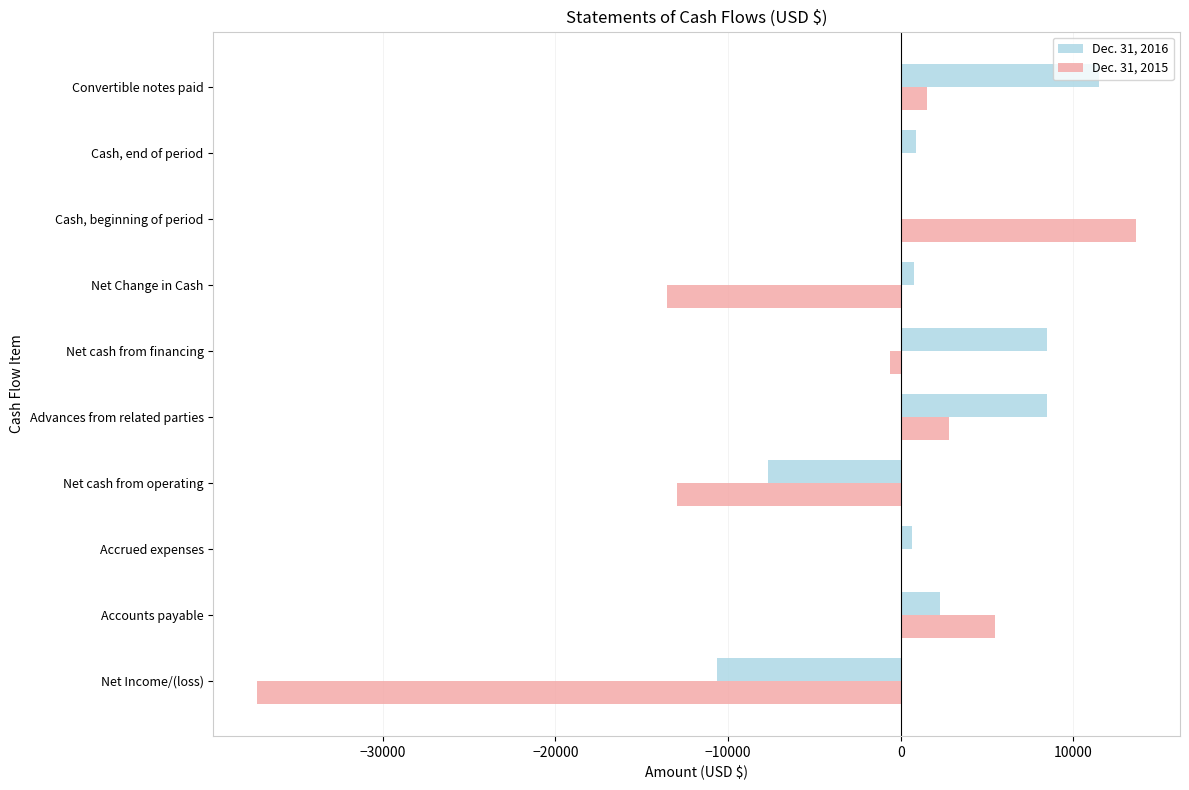

What is the total value across all series at Net cash from operating?

-20628